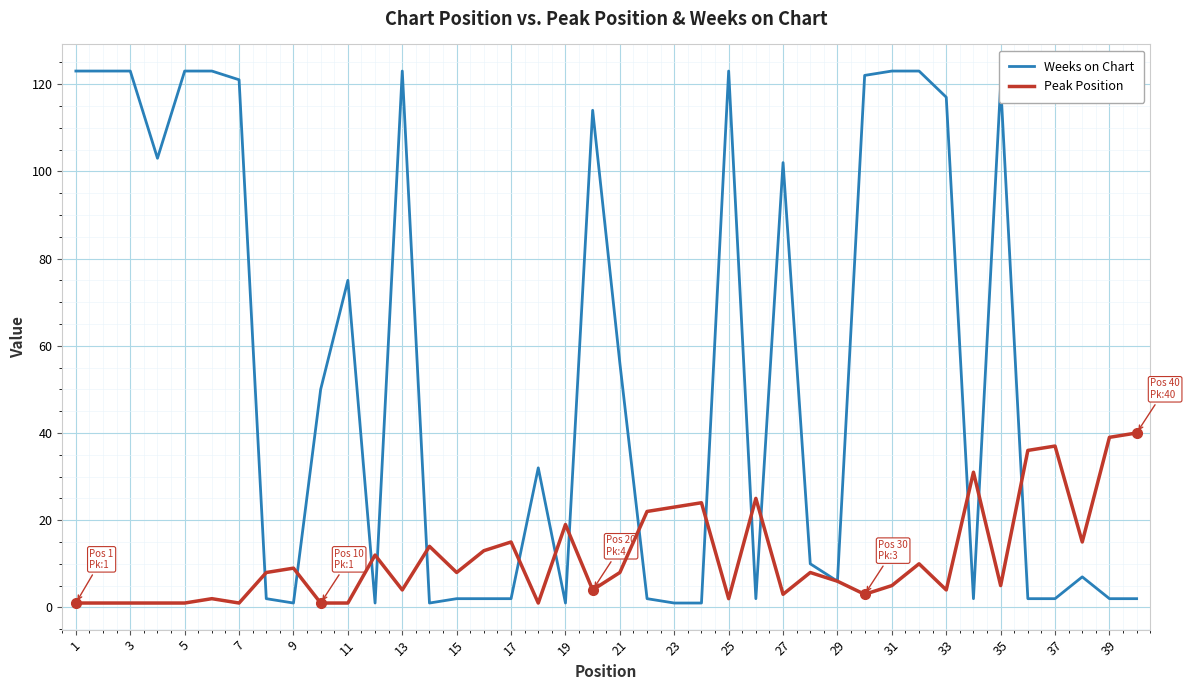

Which series has the widest spread of values?

Weeks on Chart